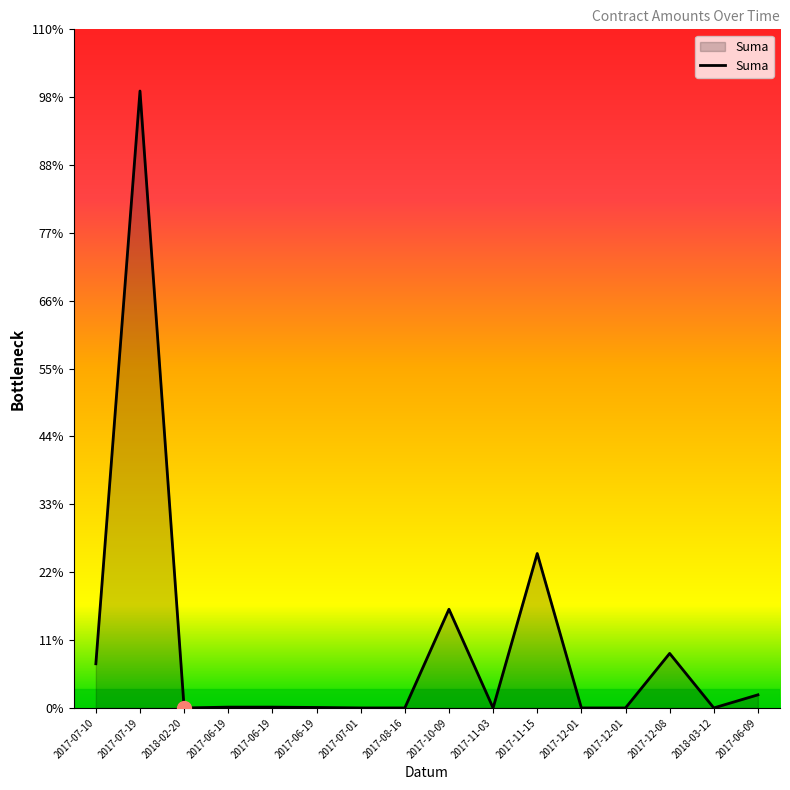

Is this an area chart (filled region under the line)?

Yes